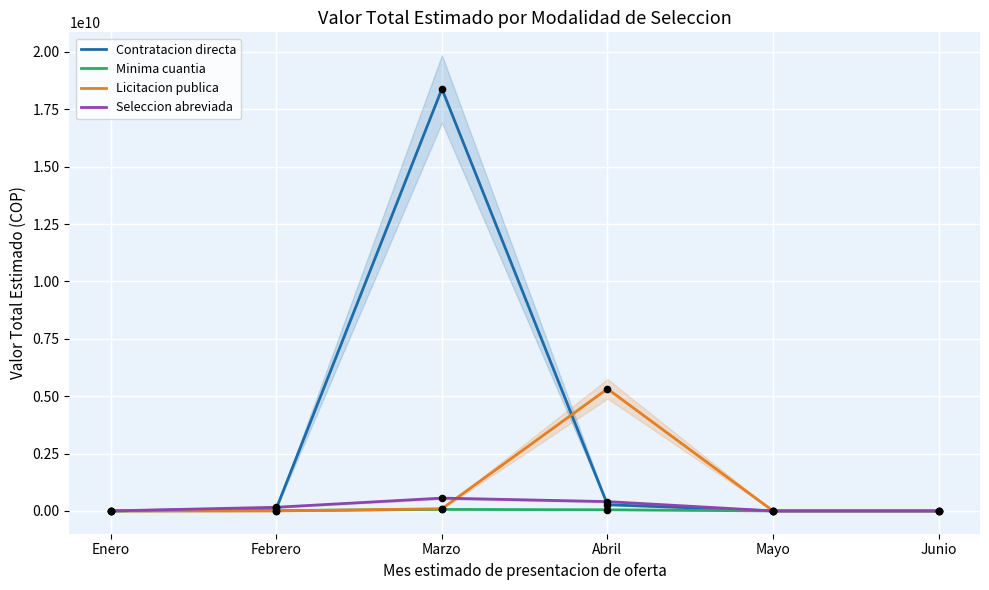

At which category is the sum across all series the highest?

Marzo